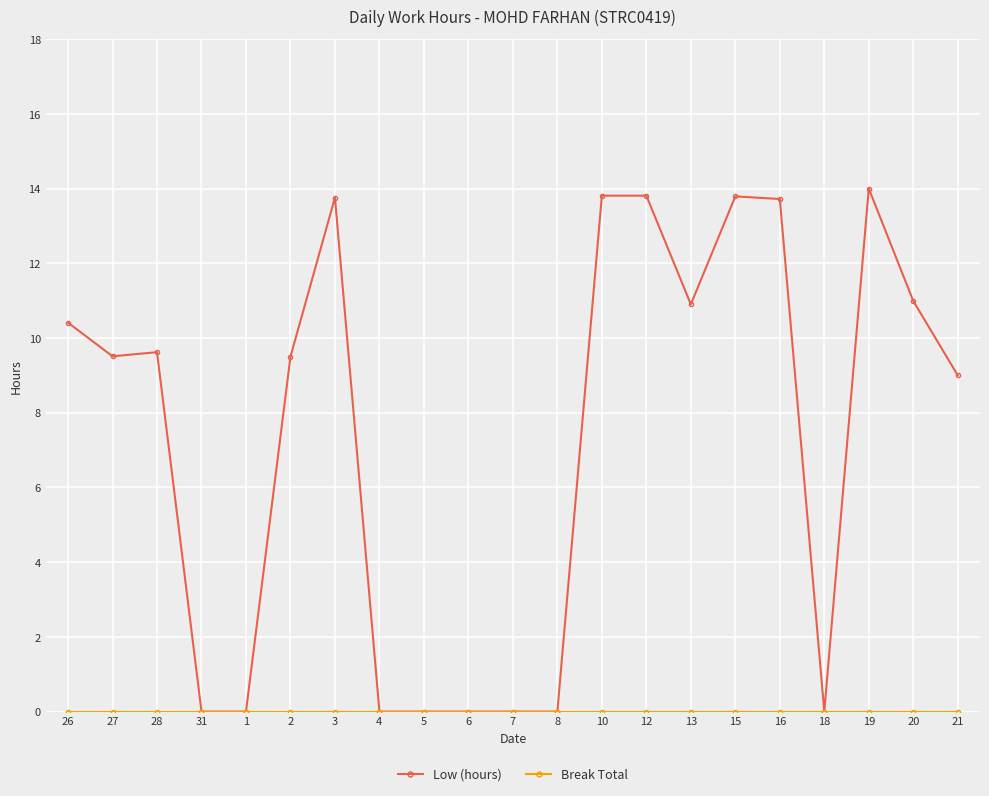

True or false: Low (hours) has more than 0 points higher than both neighbors.

True